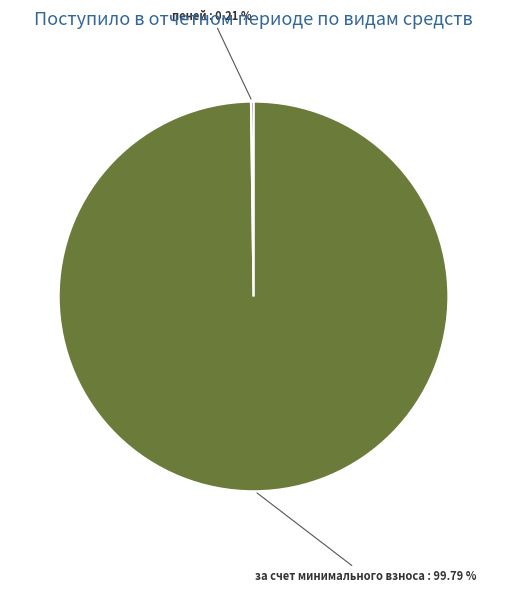

Is there a majority slice in this chart?

Yes